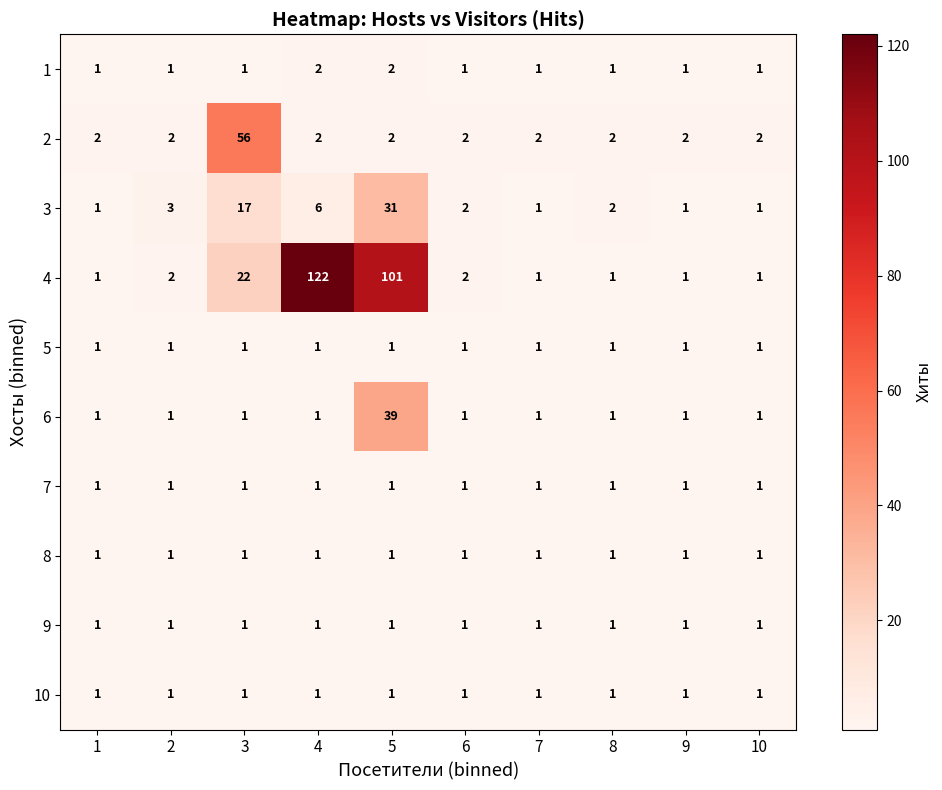

What is the maximum value shown in the chart?

122